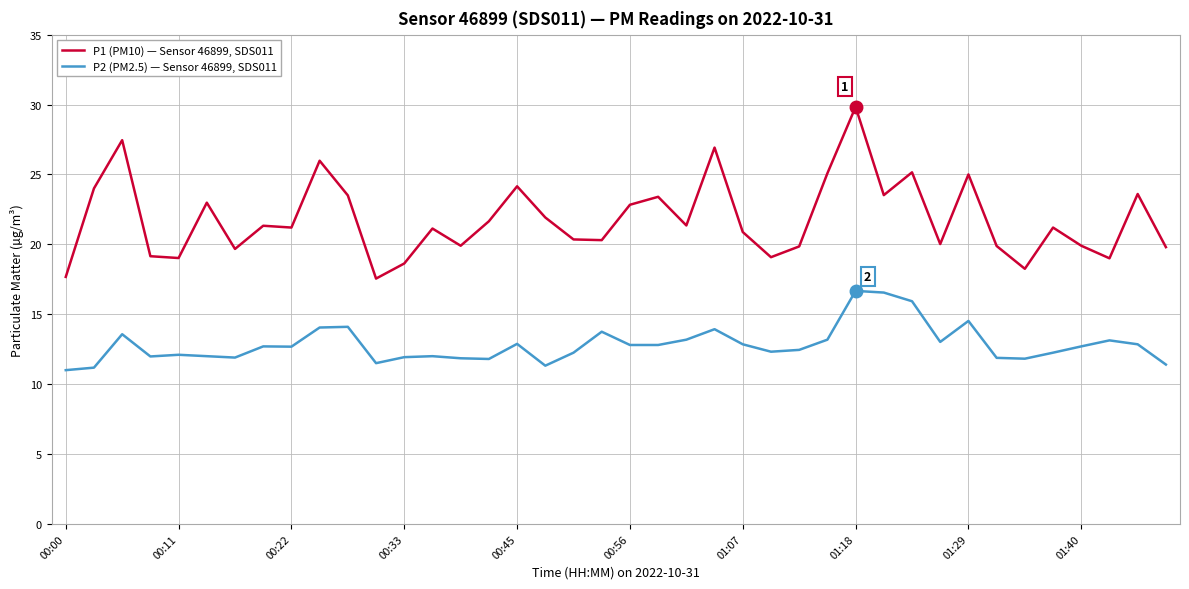

Which series has the widest spread of values?

P1 (PM10) — Sensor 46899, SDS011